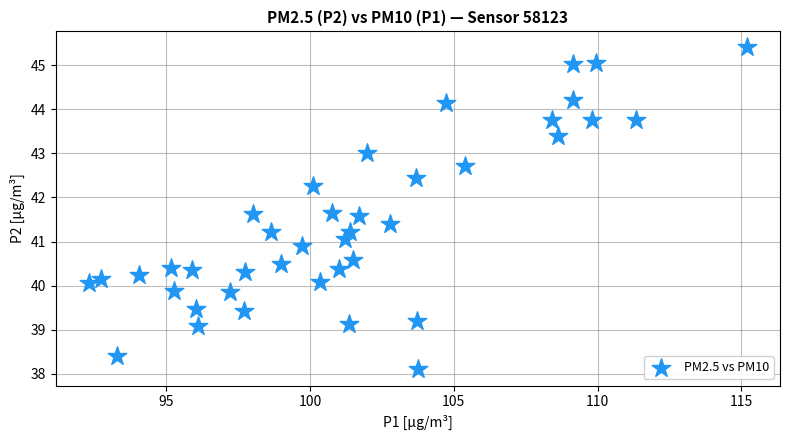

What is the range of X values (max minus min)?

22.9